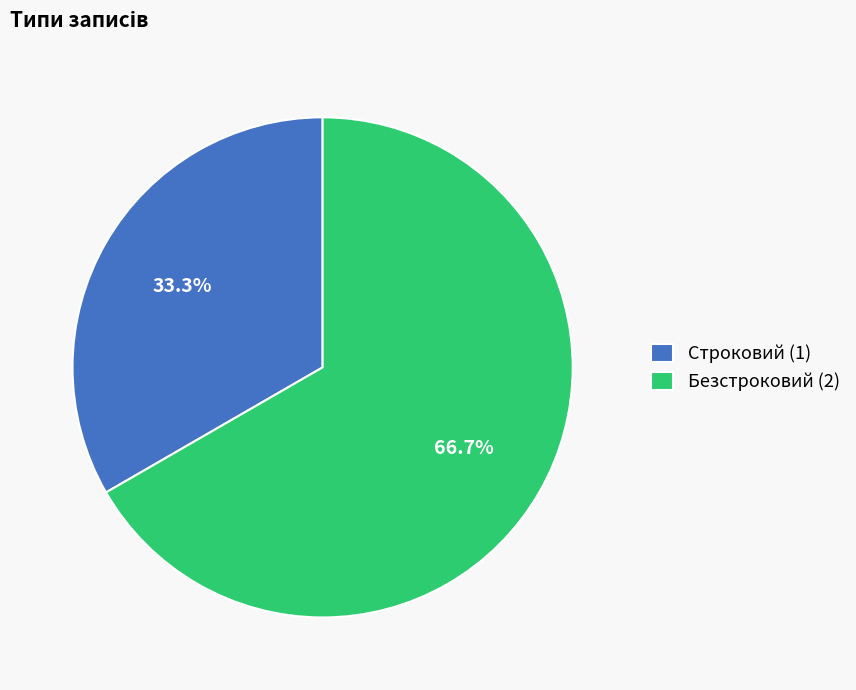

What is the majority slice?

Безстроковий